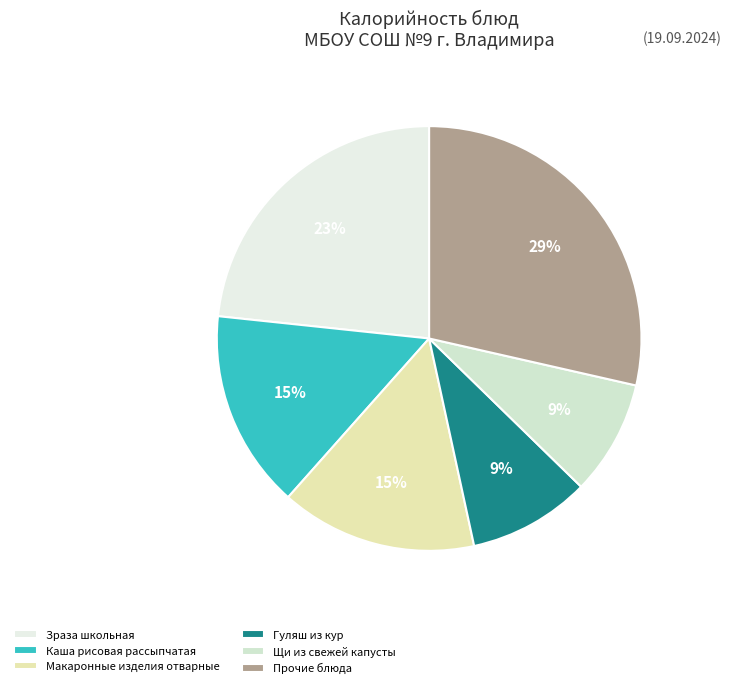

To the nearest percent, what is the difference between the largest and smallest slice percentages?

20%